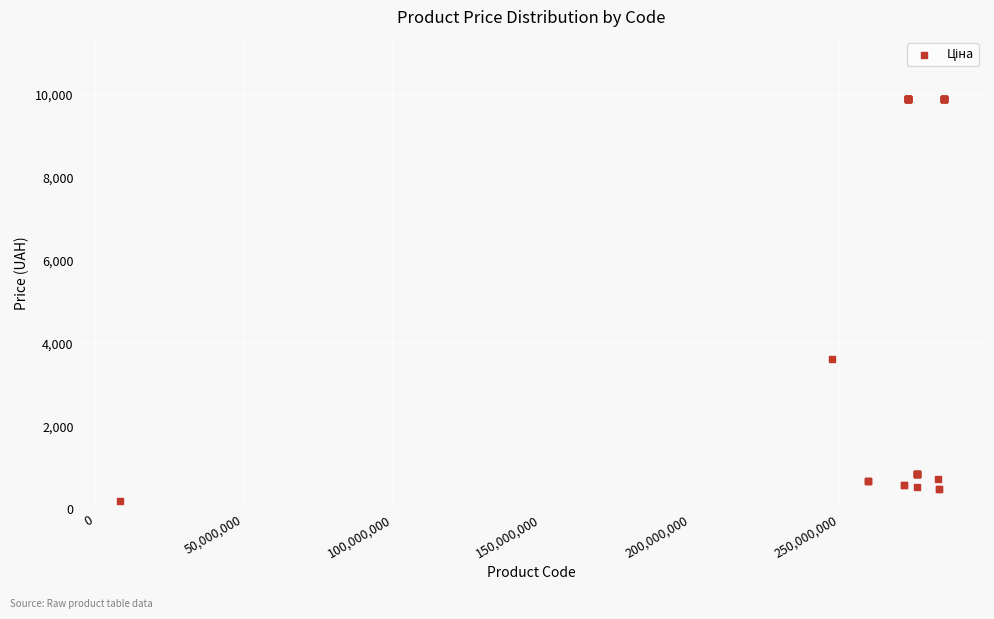

What Y value in the scatter plot is closest to 5054?

3622.2